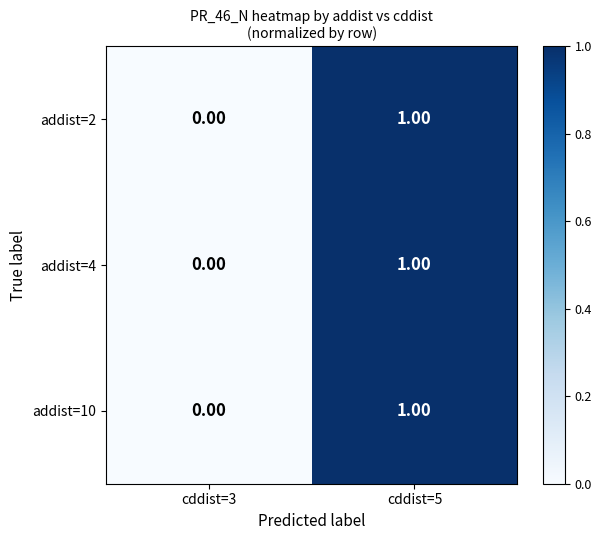

Rank the categories by addist=4 value from highest to lowest.

cddist=5, cddist=3